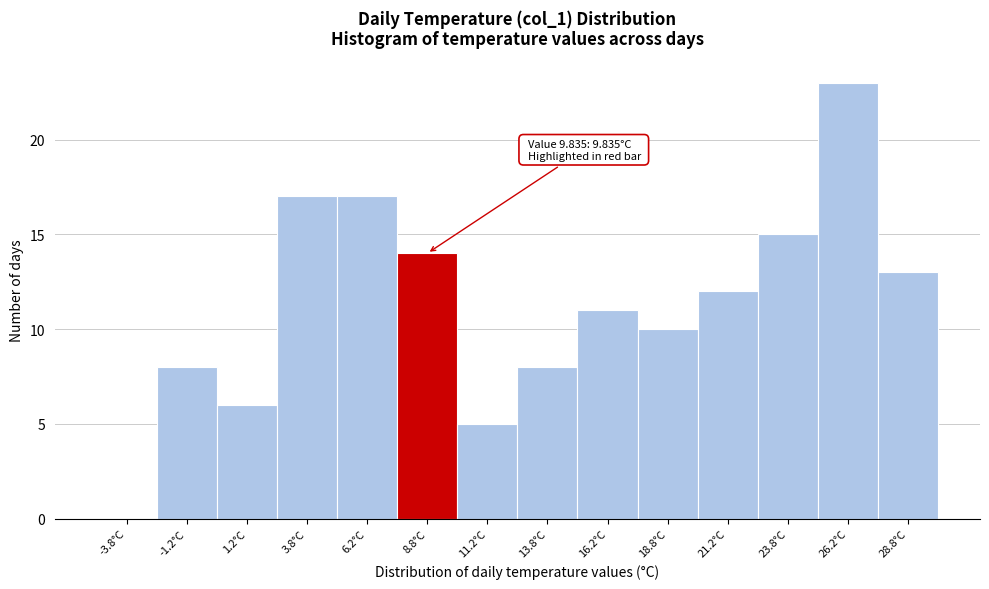

Which range on the x-axis has the tallest bar?

25.0 to 27.5